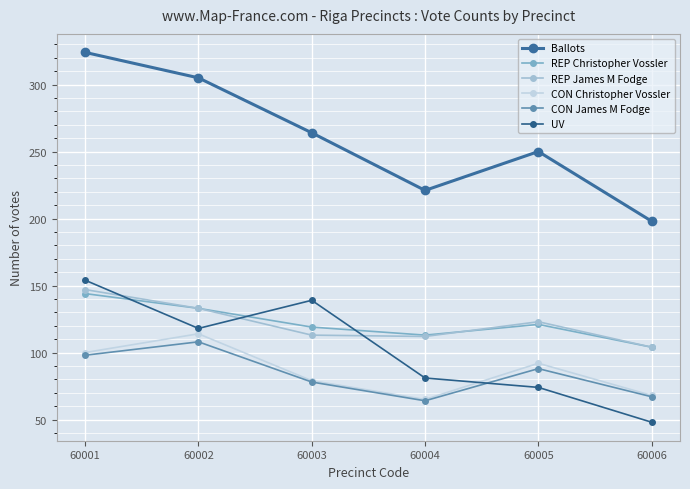

What is the sum of the REP James M Fodge values at 60002 and 60001?

280